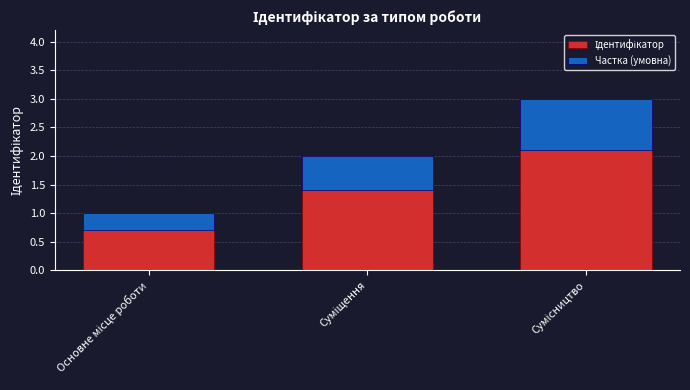

What is the highest value of the Частка (умовна) series?

0.9